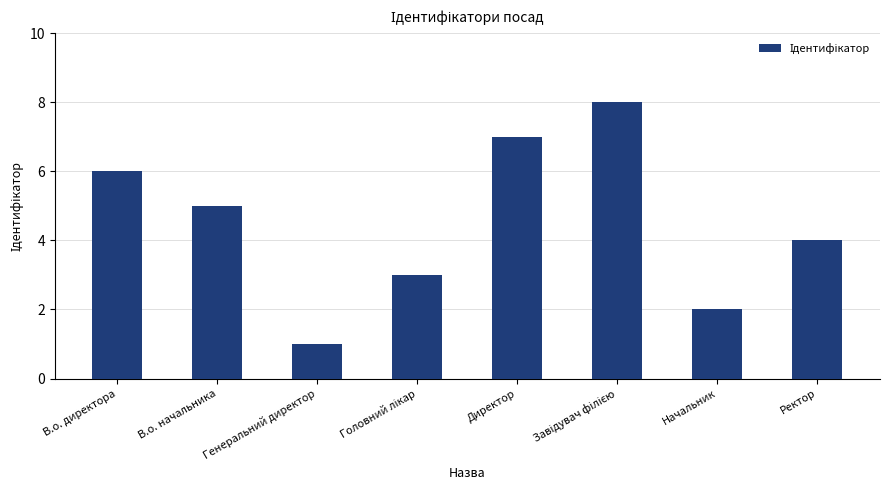

What is the sum of the values at В.о. директора and Генеральний директор?

7